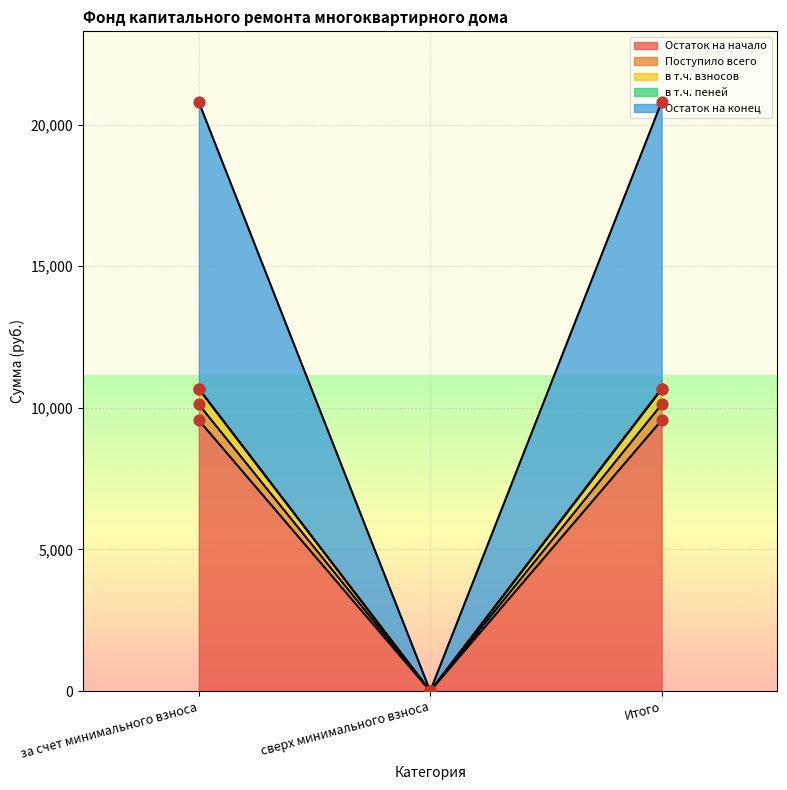

Which series has the largest total across all categories?

Остаток на начало